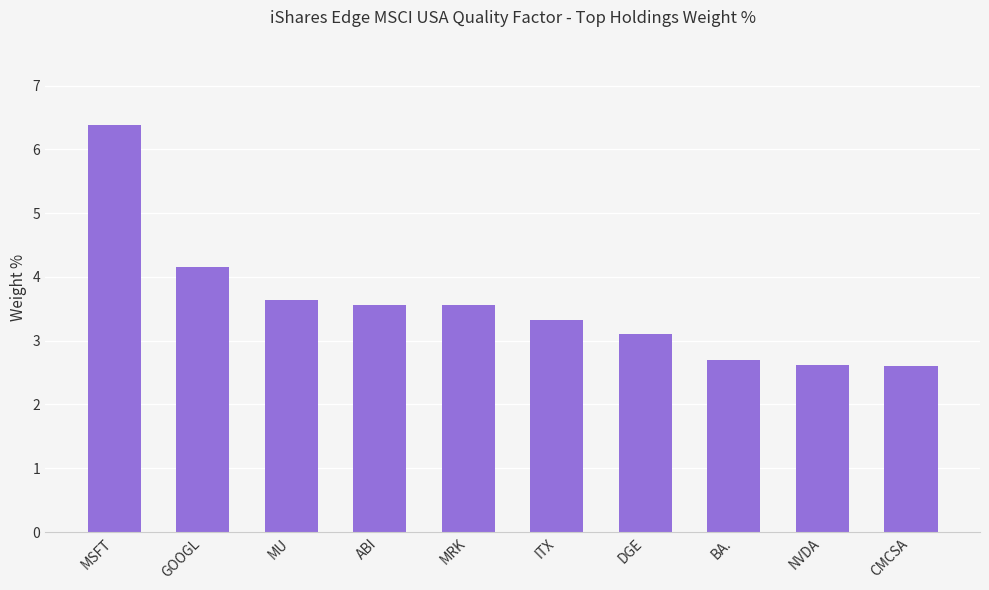

What is the difference between the maximum and second lowest values?

3.8